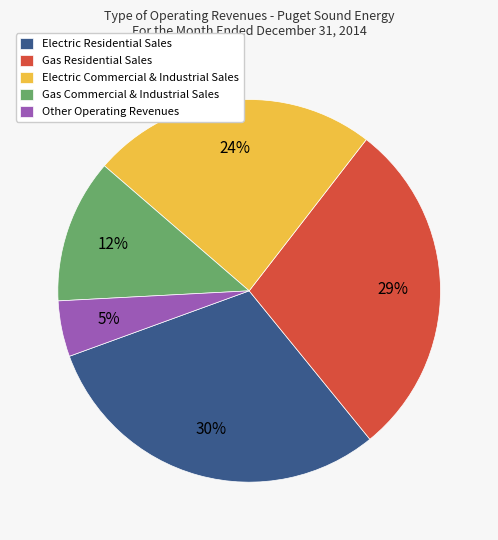

True or false: Gas Residential Sales accounts for 23% of the total.

False